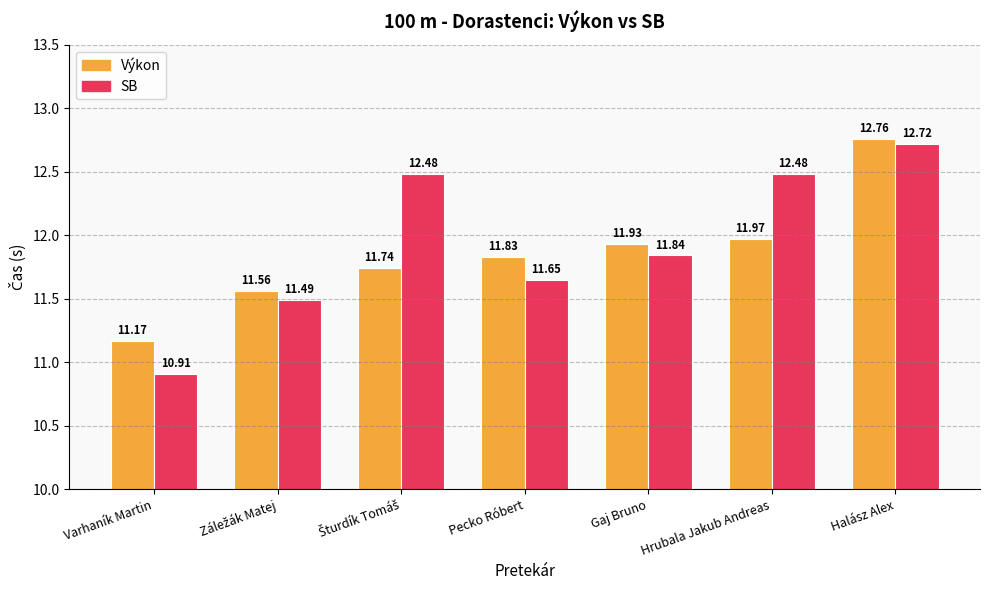

Where is SB nearest to the value 11?

Varhaník Martin